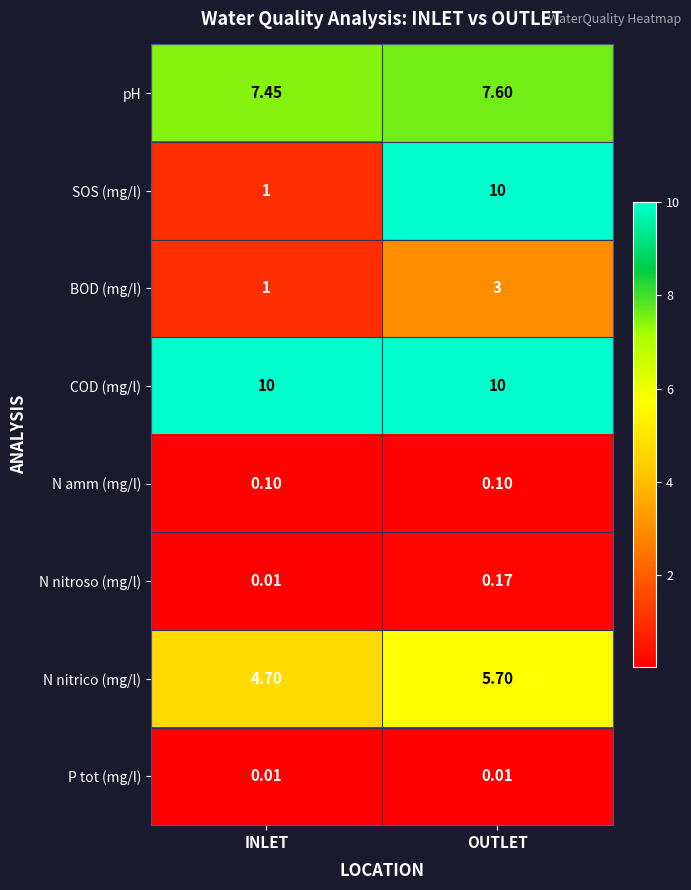

Between INLET and OUTLET, which series saw the biggest shift?

SOS (mg/l)